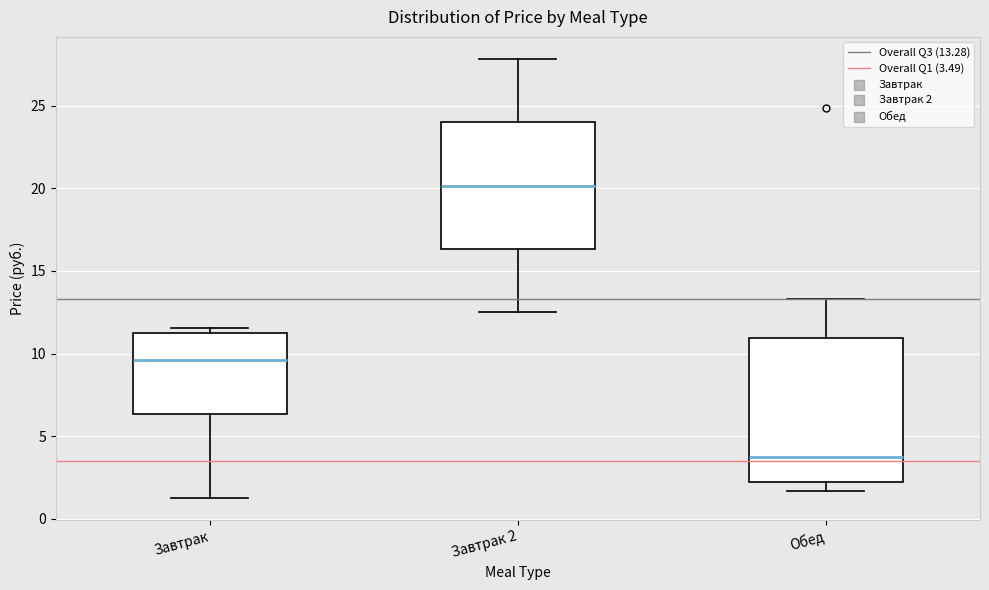

Reading left to right, read every box against the y-axis: the position of its median line, the range the box covers, and the ends of its whiskers. The values are not printed on the chart, so give them approximately, as read against the axis.

Завтрак: median 9.5, box 6.5 to 11.5, whiskers 1.5 to 11.5 (just above the box's upper edge)
Завтрак 2: median 20.0, box 16.5 to 24.0, whiskers 12.5 to 28.0
Обед: median 3.5, box 2.0 to 11.0, whiskers 1.5 to 13.5